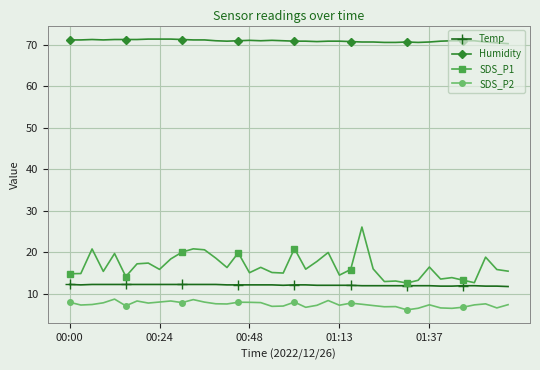

What is the greatest value displayed?

71.4